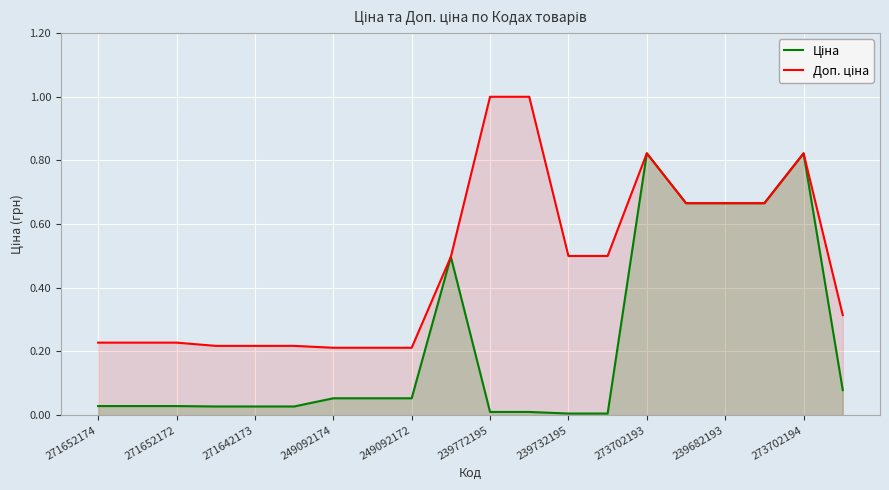

What is the maximum value shown in the chart?

1.0